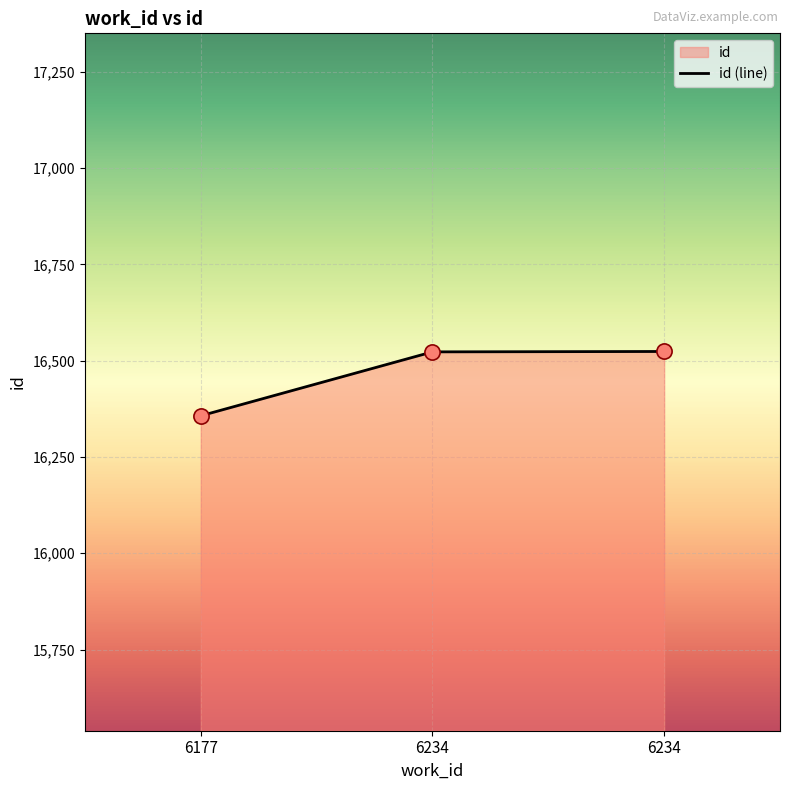

Between 6234 and 6234, which is larger?

6234